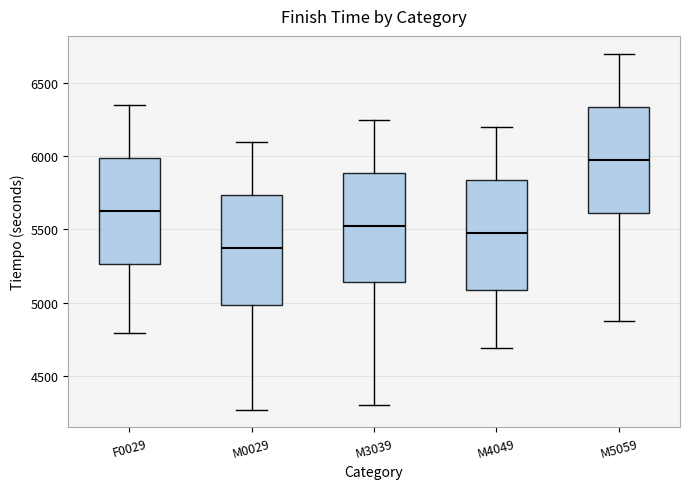

Where is the lower edge of the box for M4049 on the y-axis? The values are not printed on the chart, so give them approximately, as read against the axis.

5100